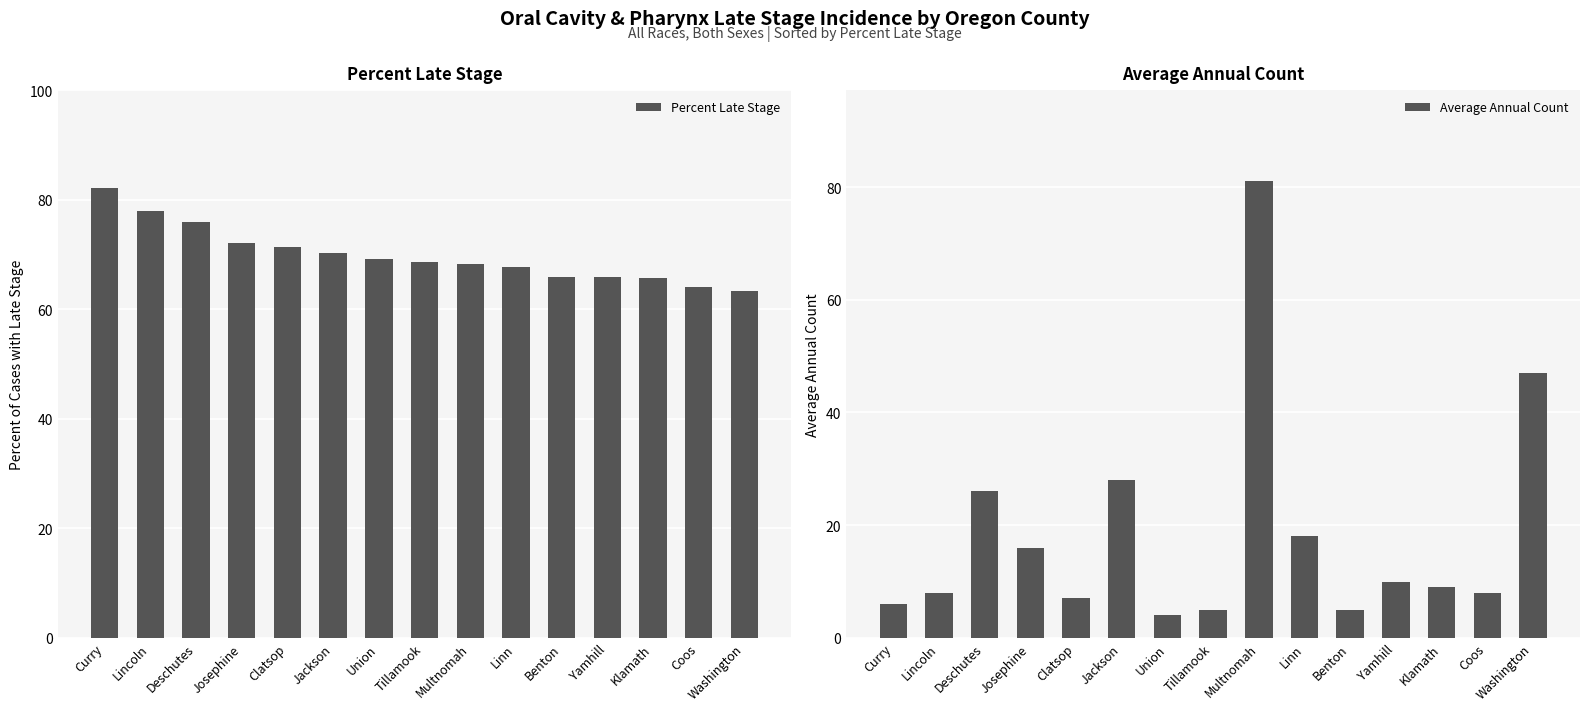

The Percent Late Stage series shows 75.9 at Deschutes. True or false?

True